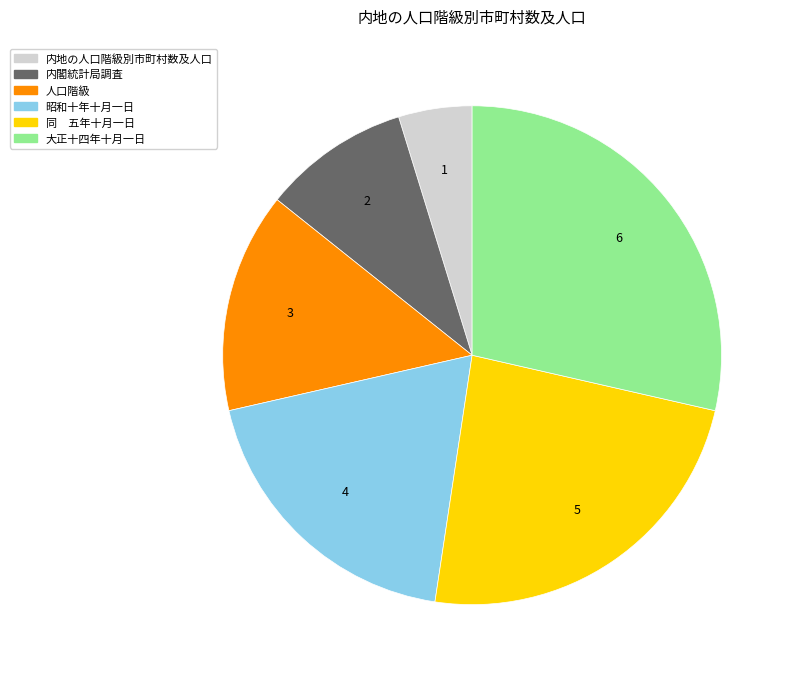

How many segments does this pie chart have?

6